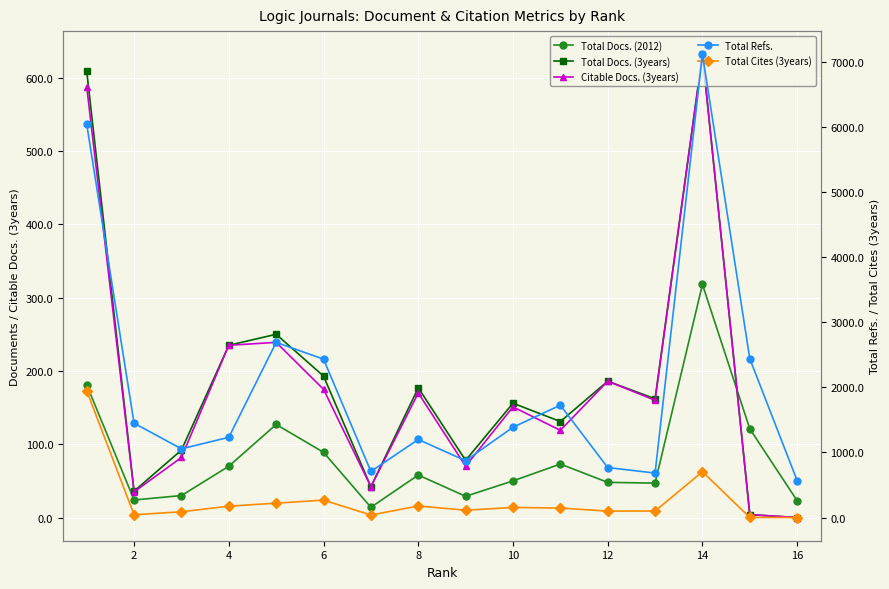

True or false: Citable Docs. (3years) and Total Docs. (3years) intersect in this chart.

False